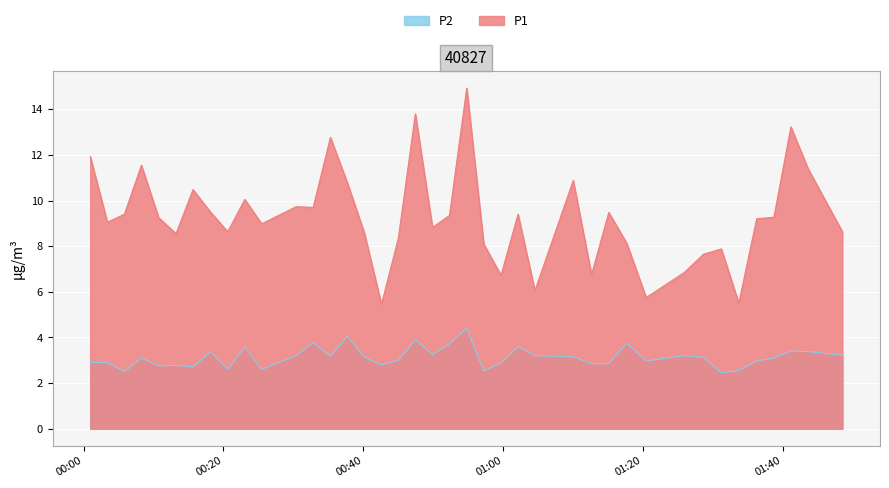

Which series has the largest total across all categories?

P1